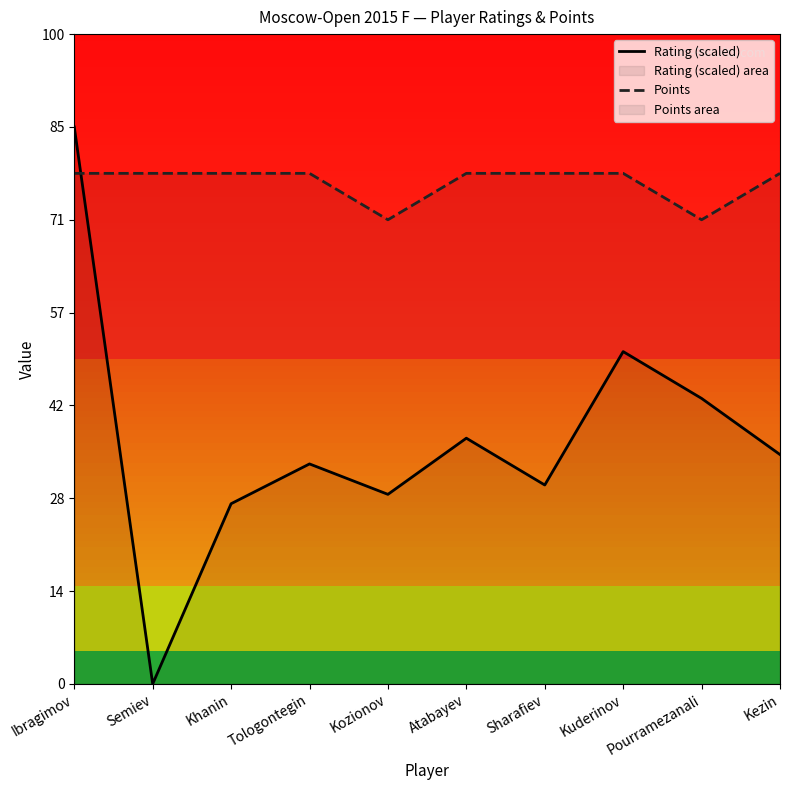

List the series in order of their overall mean, highest first.

Points, Rating (scaled)